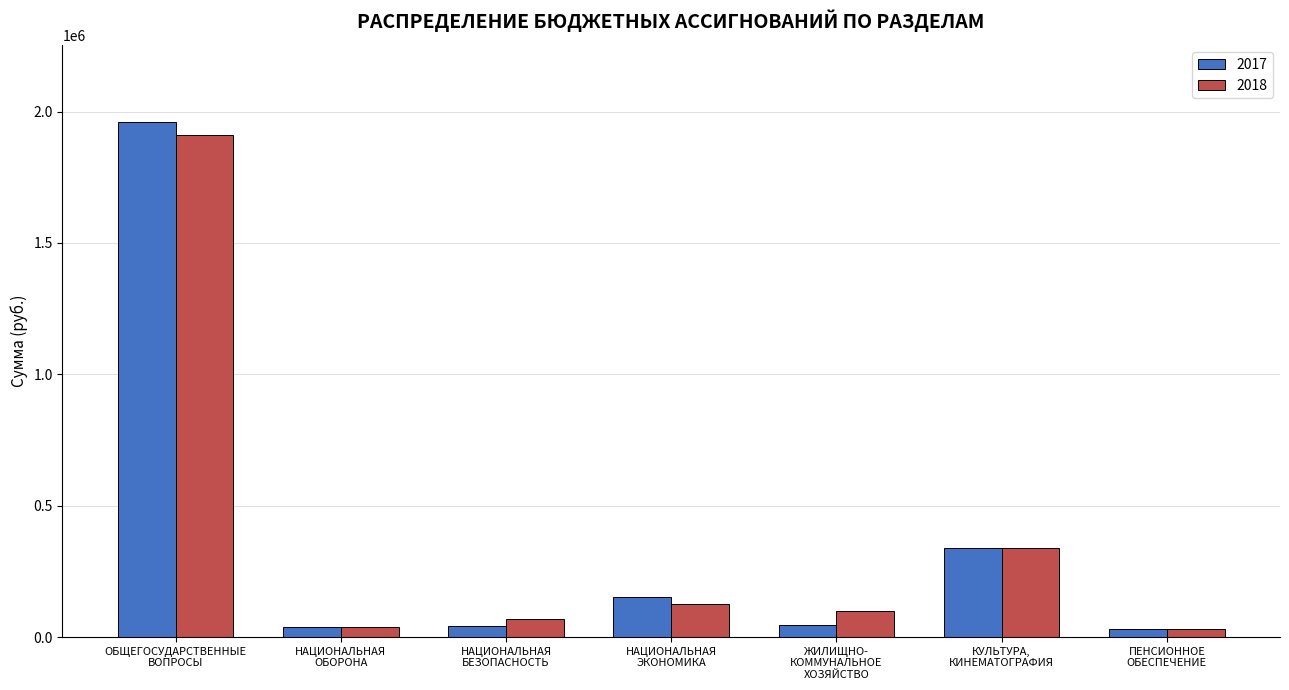

What value does the 2018 series have at КУЛЬТУРА,
КИНЕМАТОГРАФИЯ?

340000